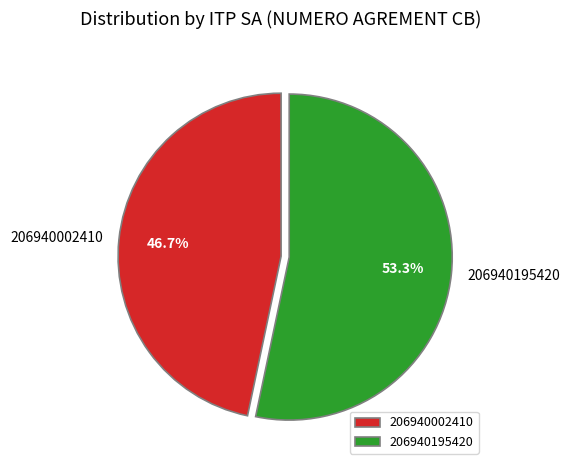

Does 206940195420 account for over 50% of the chart?

Yes